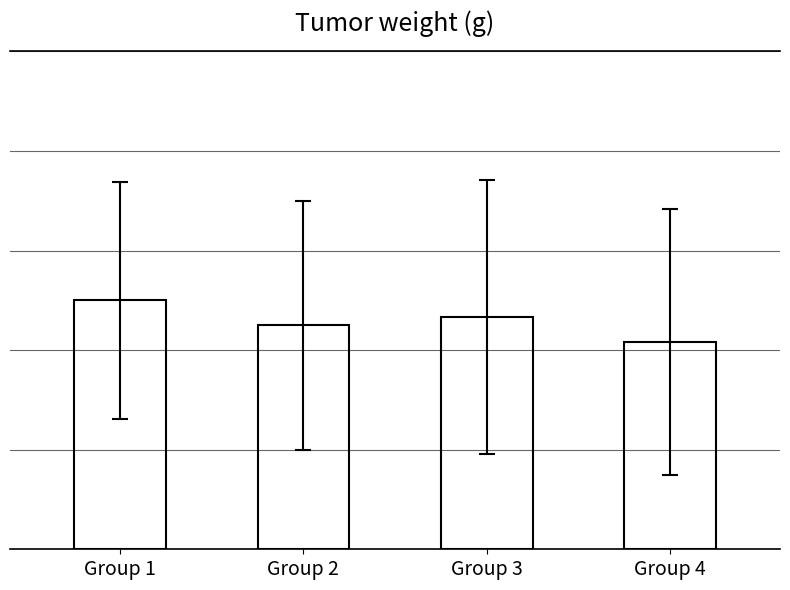

Between Group 3 and Group 4, which is larger?

Group 3